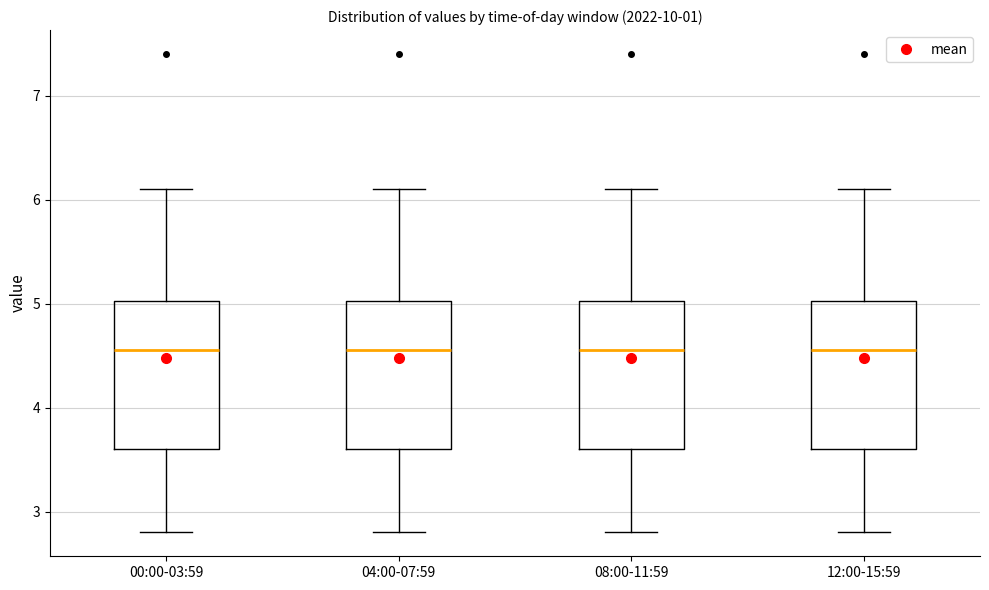

Reading left to right, read every box against the y-axis: the position of its median line, the range the box covers, and the ends of its whiskers. The values are not printed on the chart, so give them approximately, as read against the axis.

00:00-03:59: median 4.6, box 3.6 to 5.0, whiskers 2.8 to 6.1
04:00-07:59: median 4.6, box 3.6 to 5.0, whiskers 2.8 to 6.1
08:00-11:59: median 4.6, box 3.6 to 5.0, whiskers 2.8 to 6.1
12:00-15:59: median 4.6, box 3.6 to 5.0, whiskers 2.8 to 6.1